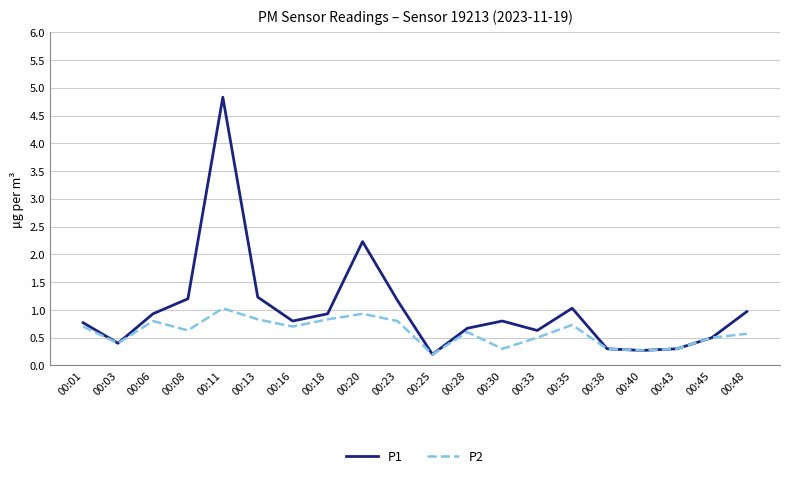

What is the spread (max minus min) of values at 00:20?

1.3